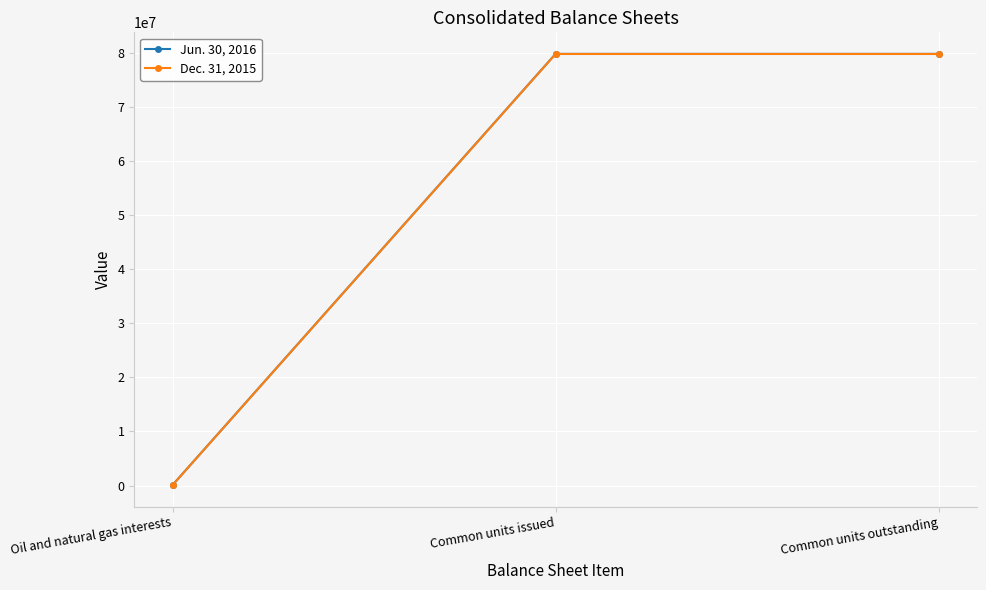

What is the sum of the Dec. 31, 2015 values at Common units issued and Oil and natural gas interests?

79811335